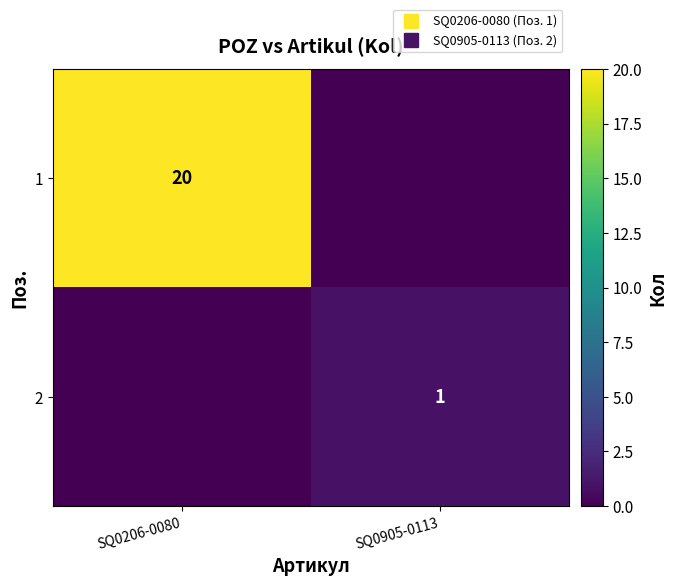

How many 2 values are between 0 and 1?

2